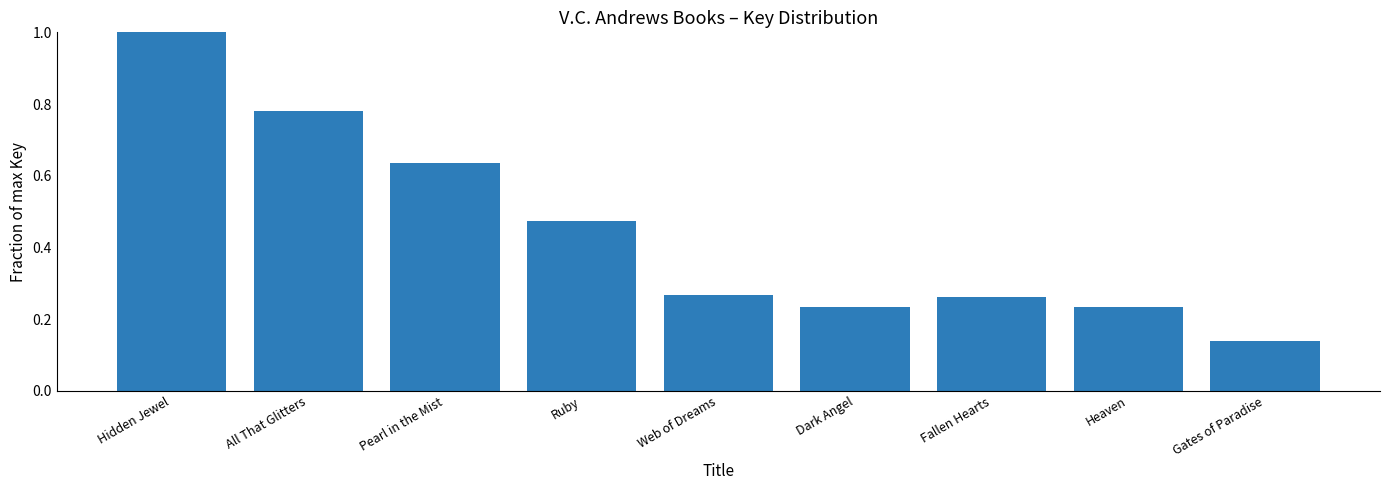

The value at Hidden Jewel is 1.0. True or false?

True